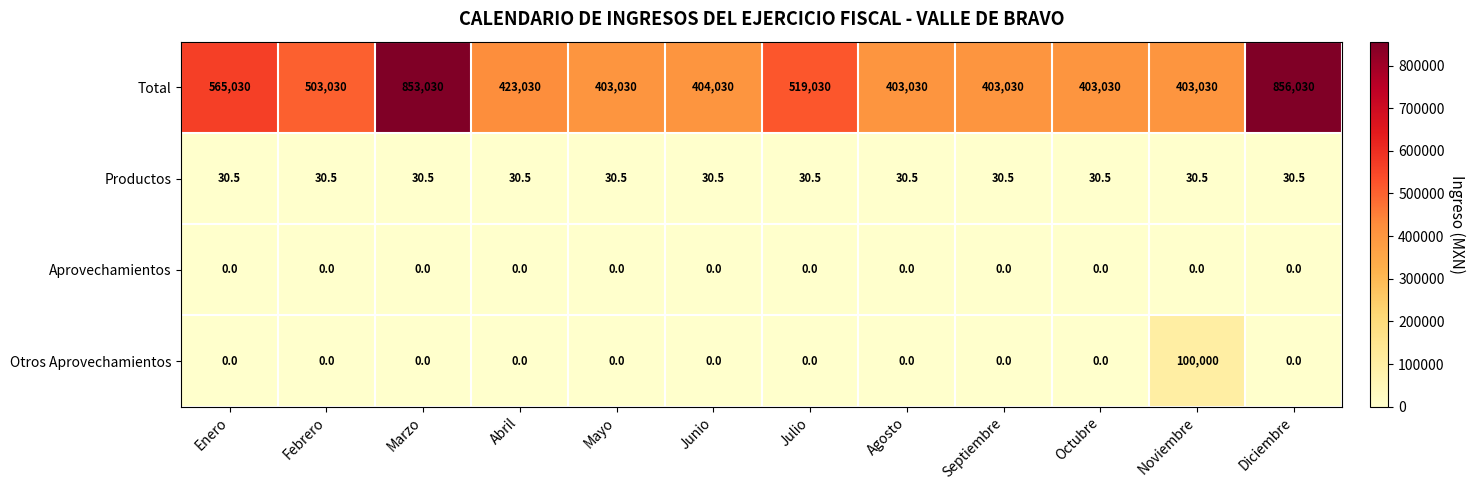

Is it true that Total equals 236432.1 at Noviembre?

False